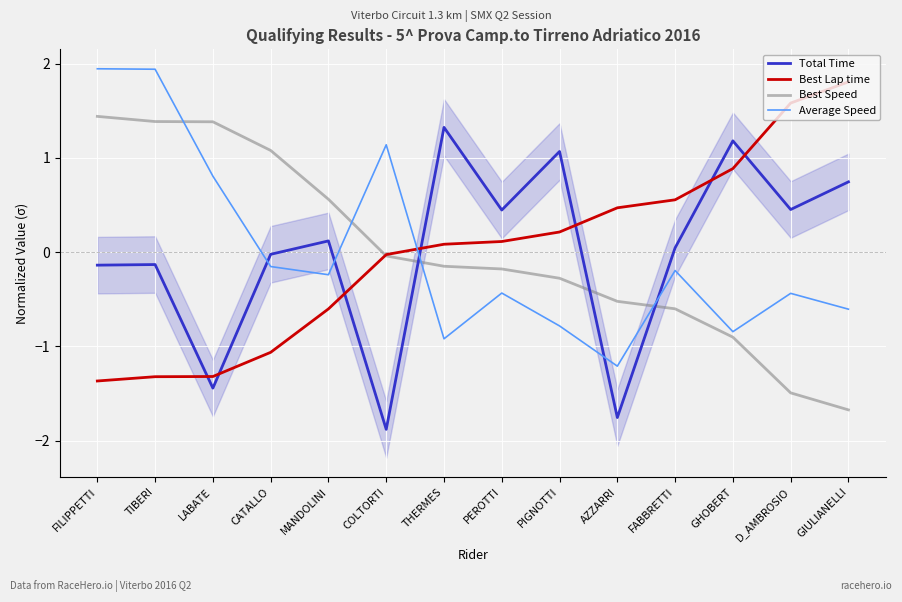

List the labels in order of Average Speed value, smallest first.

AZZARRI, THERMES, GHOBERT, PIGNOTTI, GIULIANELLI, D_AMBROSIO, PEROTTI, MANDOLINI, FABBRETTI, CATALLO, LABATE, COLTORTI, TIBERI, FILIPPETTI